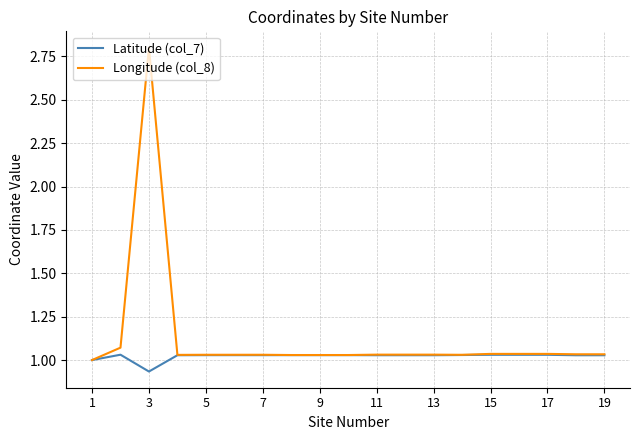

Which series has the largest total across all categories?

Longitude (col_8)